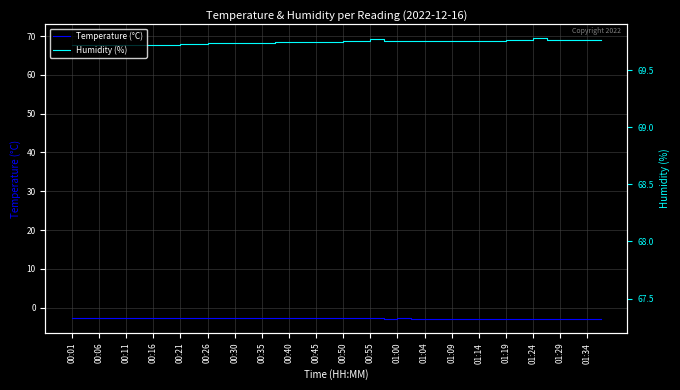

Which series has the largest total across all categories?

Humidity (%)